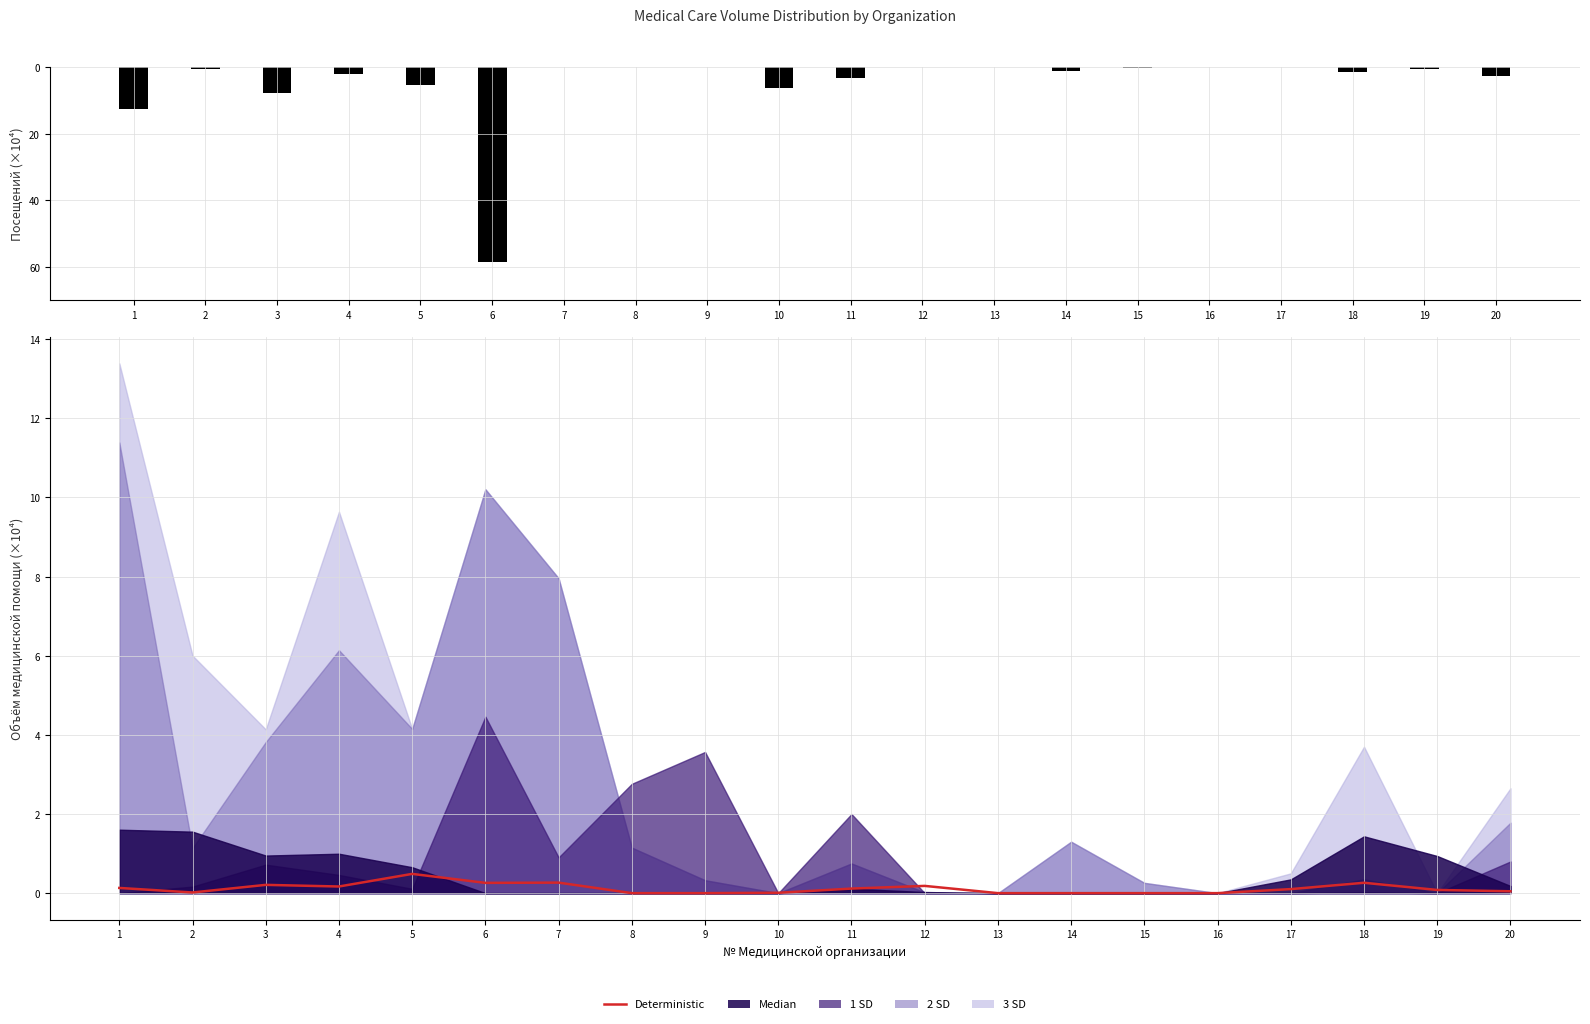

What is the approximate value of Диагностические посещения at 2?

-0.7